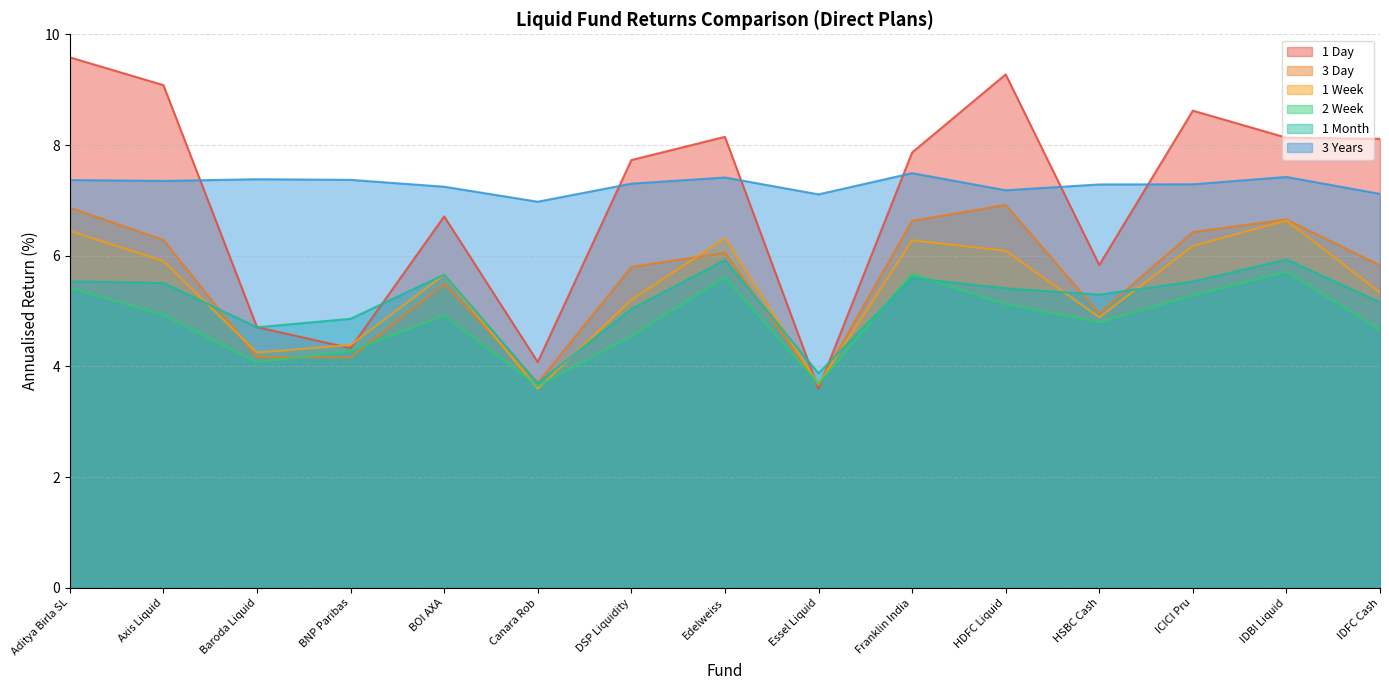

The value of 3 Years at HSBC Cash is 7.3. True or false?

True